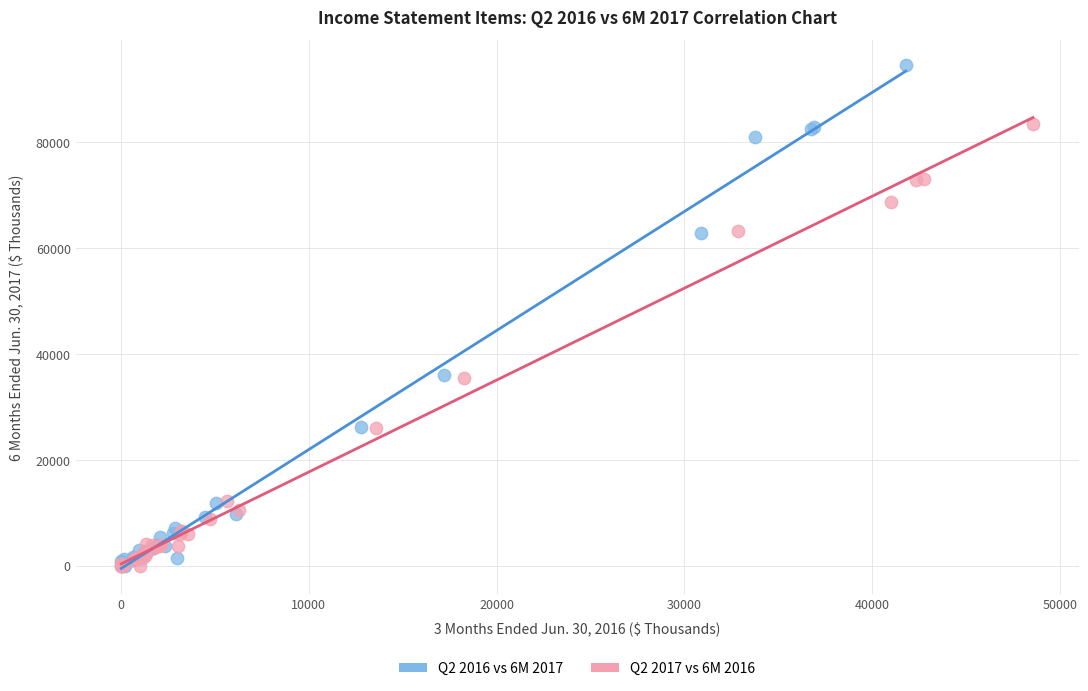

Which series contains the highest Y value?

Q2 2016 vs 6M 2017